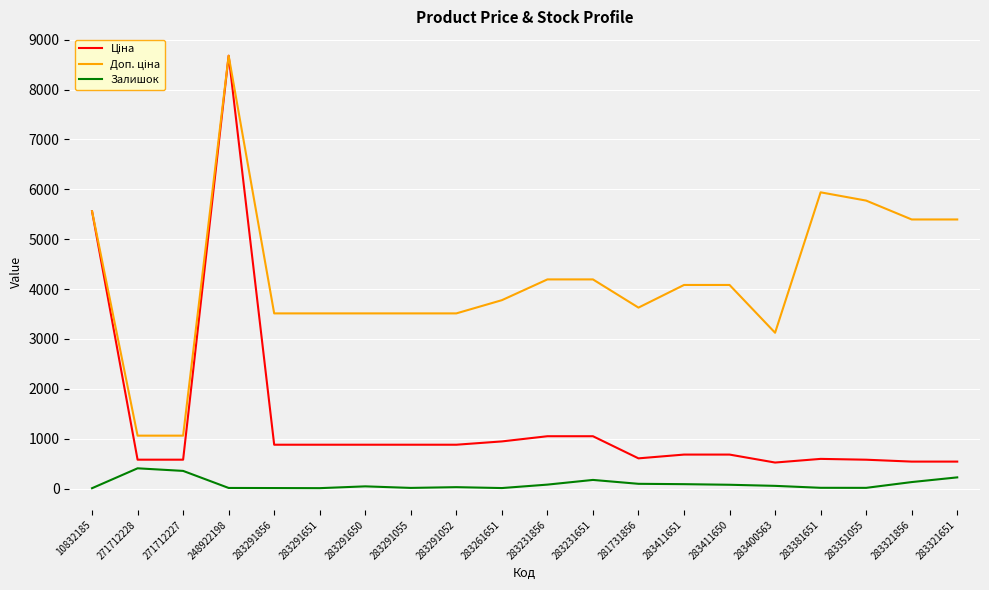

The Залишок series shows 7.0 at 283291651. True or false?

True